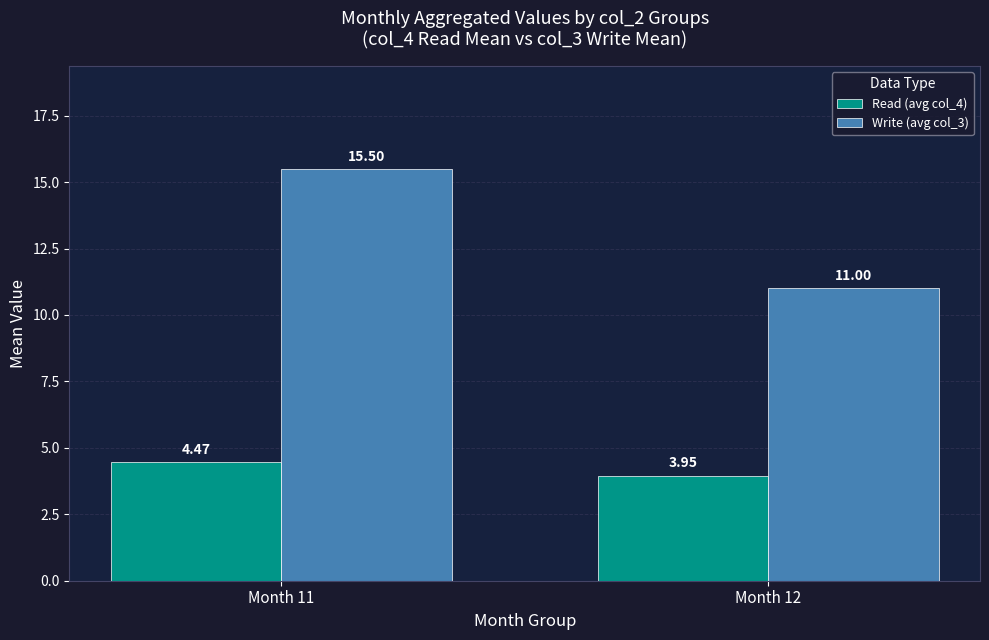

What is the difference between the maximum and minimum values in the Read (avg col_4) series?

0.5